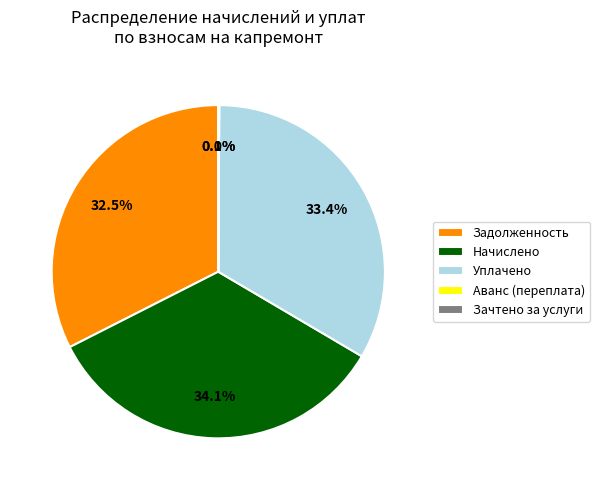

Combined, do Уплачено and Начислено account for over 50%?

Yes